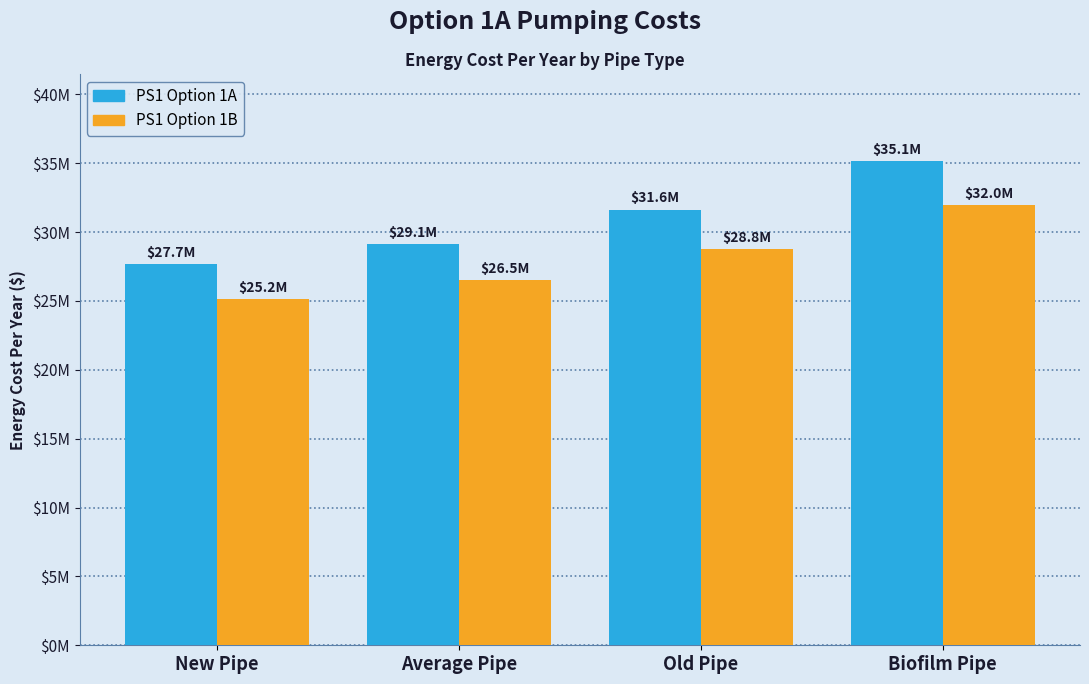

Does the chart contain stacked bars?

No